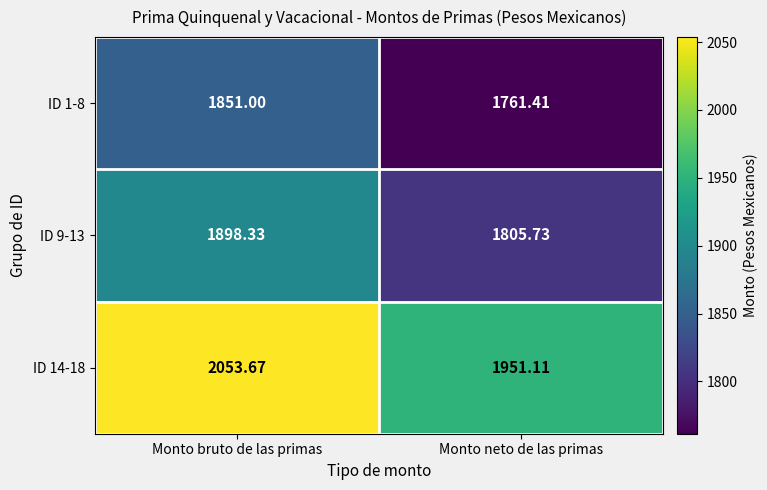

At which label is ID 9-13 closest to 1852?

Monto neto de las primas